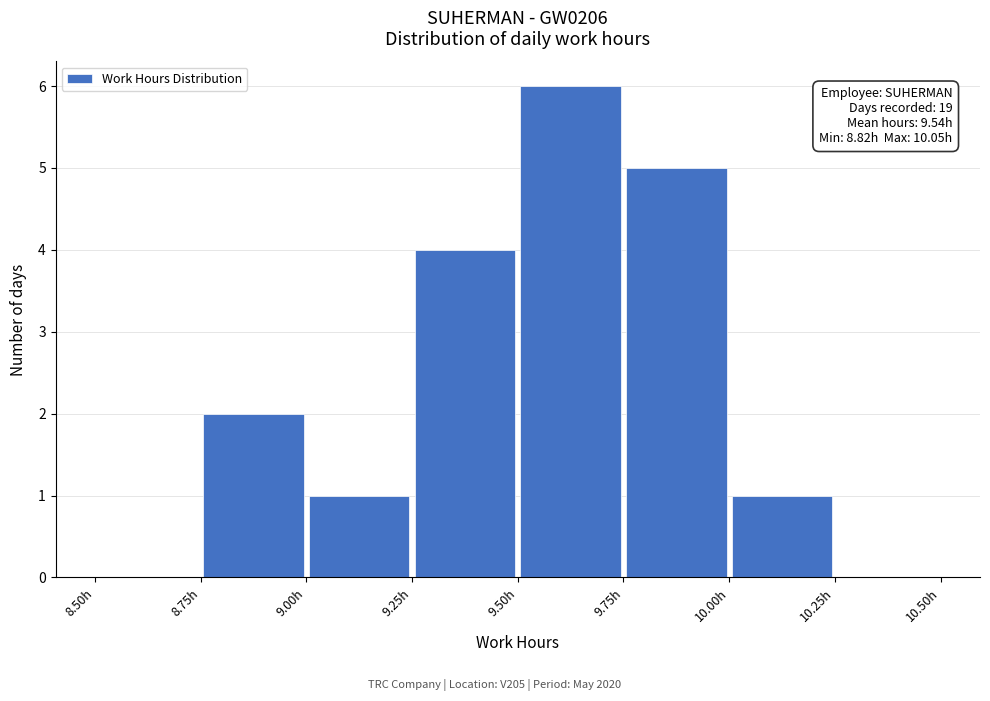

Over which range of the x-axis is the bar tallest?

9.50 to 9.75